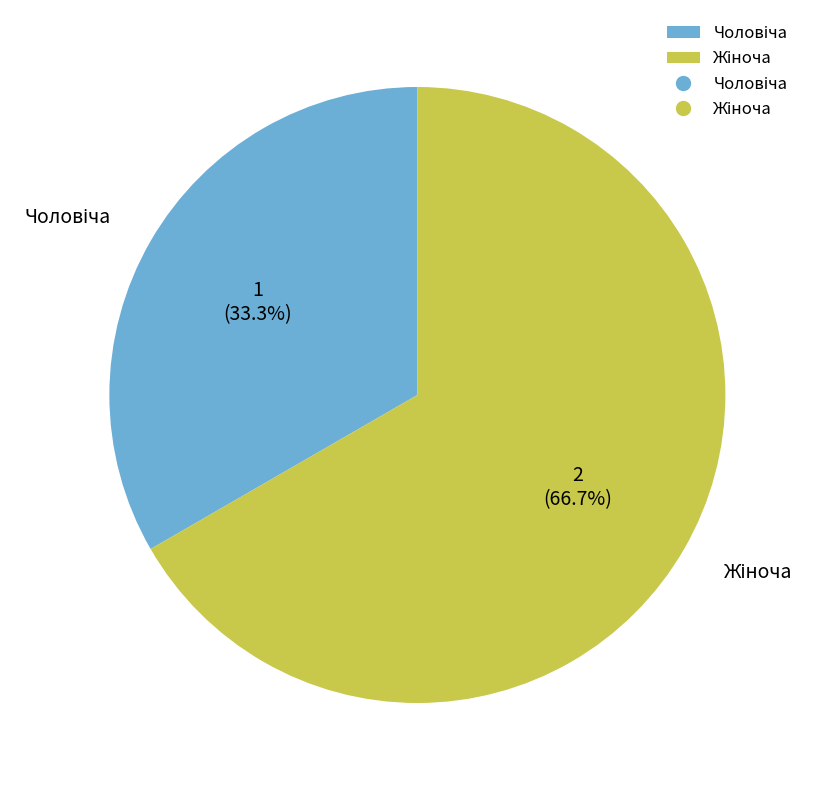

Does any single category account for the majority?

Yes